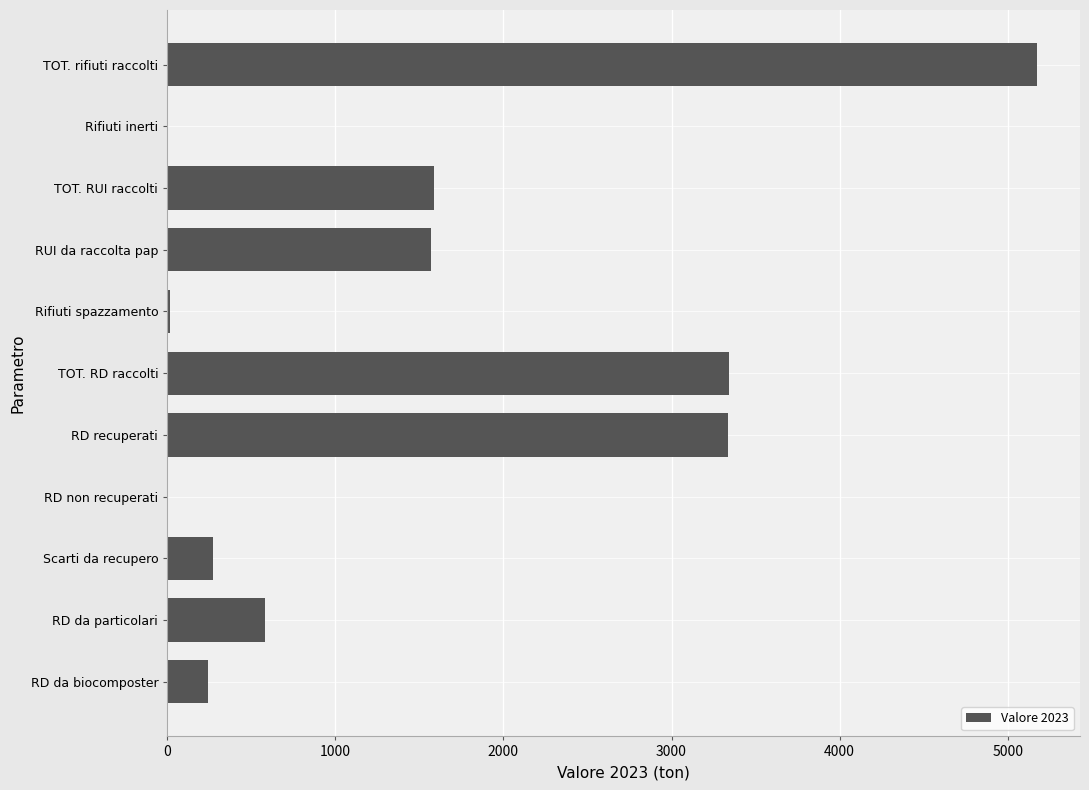

What value does the data have at RD da biocomposter?

244.8